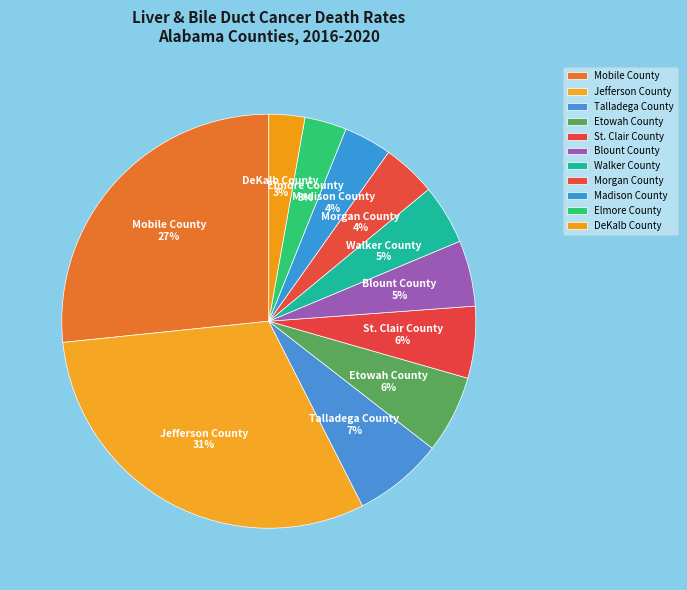

Which category has the biggest portion of the pie?

Jefferson County